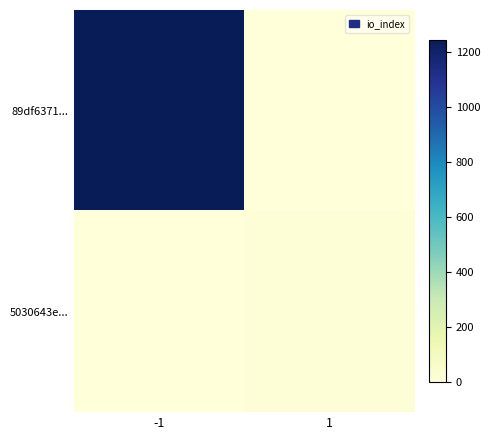

What is the greatest value displayed?

1245